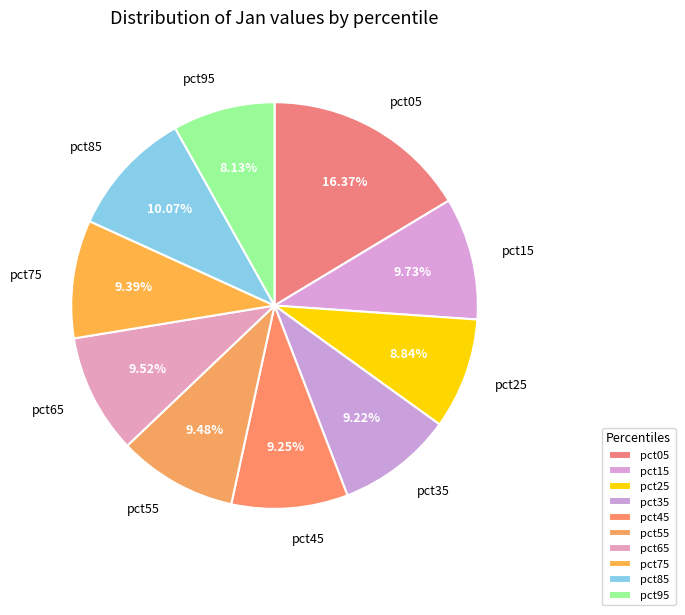

How many slices are in this pie chart?

10